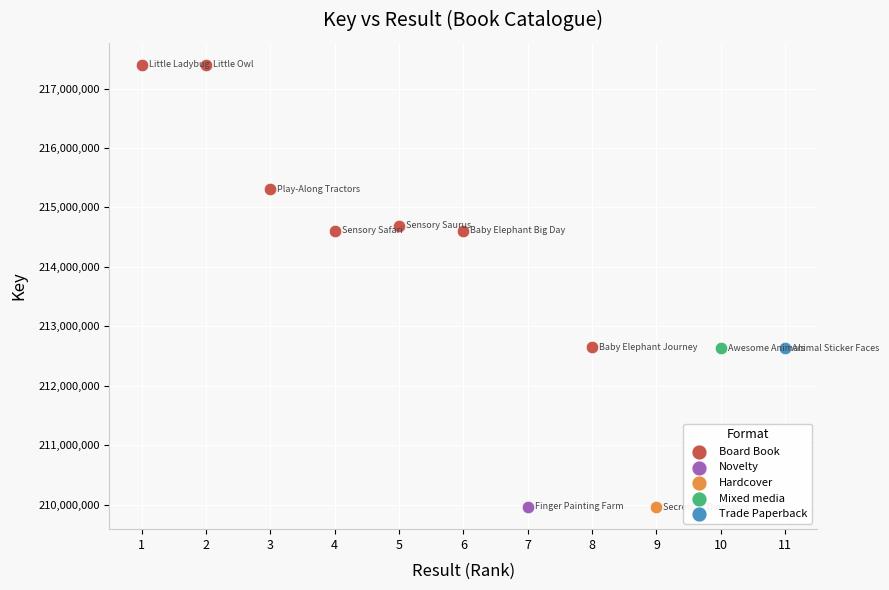

What are all the series names shown in the legend?

Board Book, Novelty, Hardcover, Mixed media, Trade Paperback